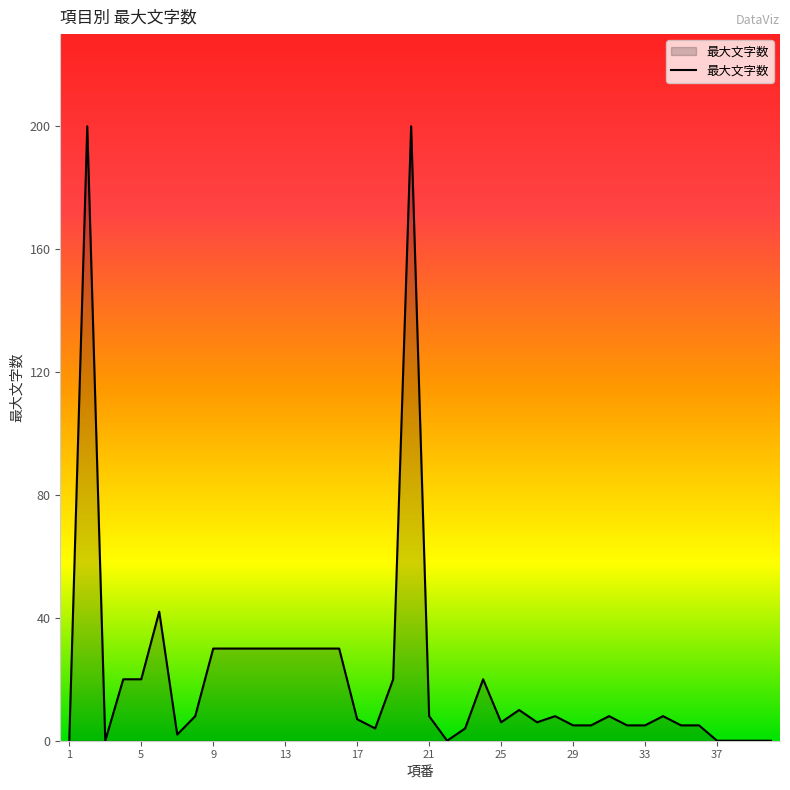

What is the greatest value displayed?

200